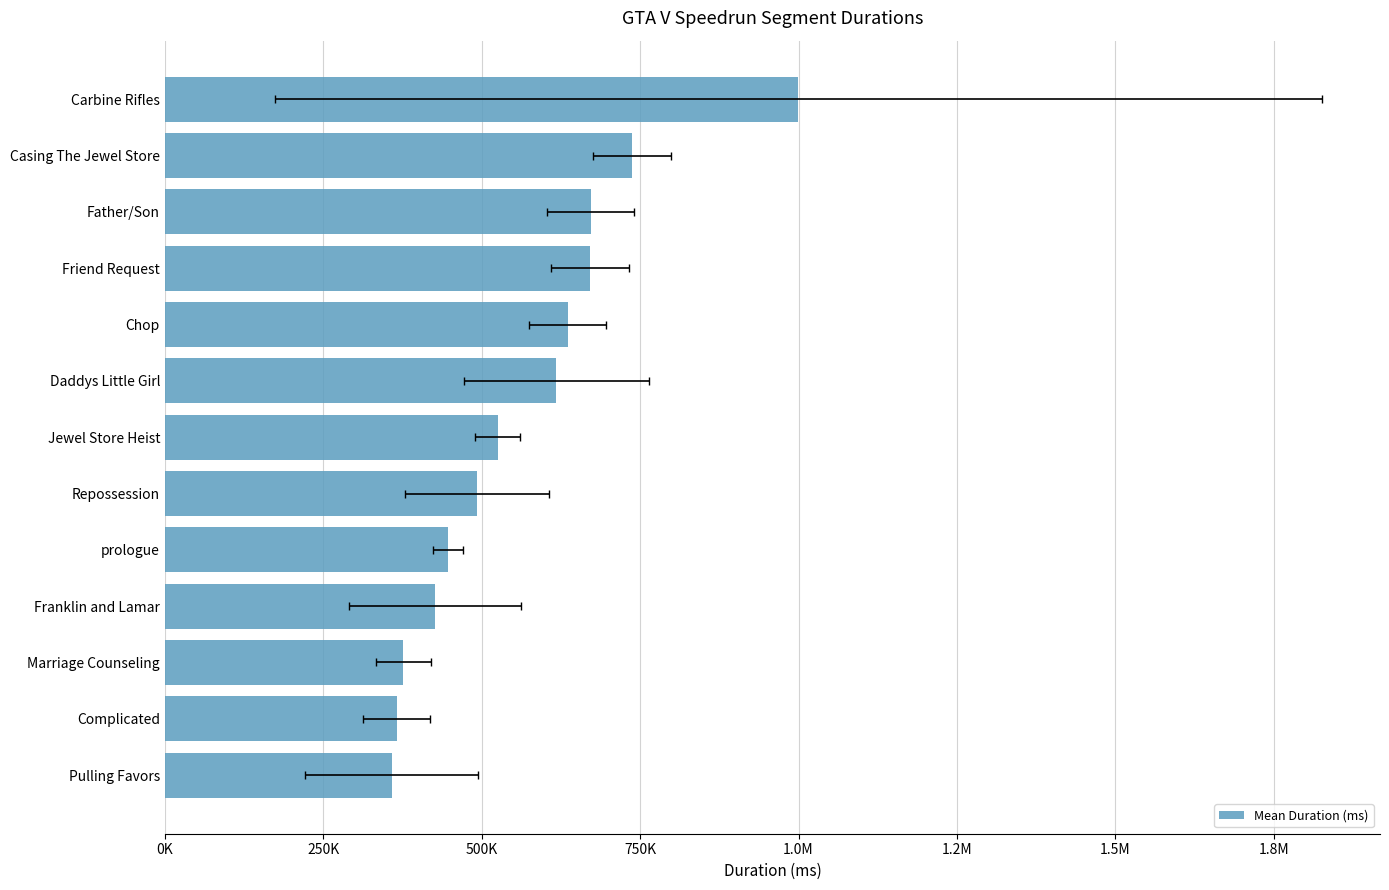

What is the smallest value displayed?

357666.0